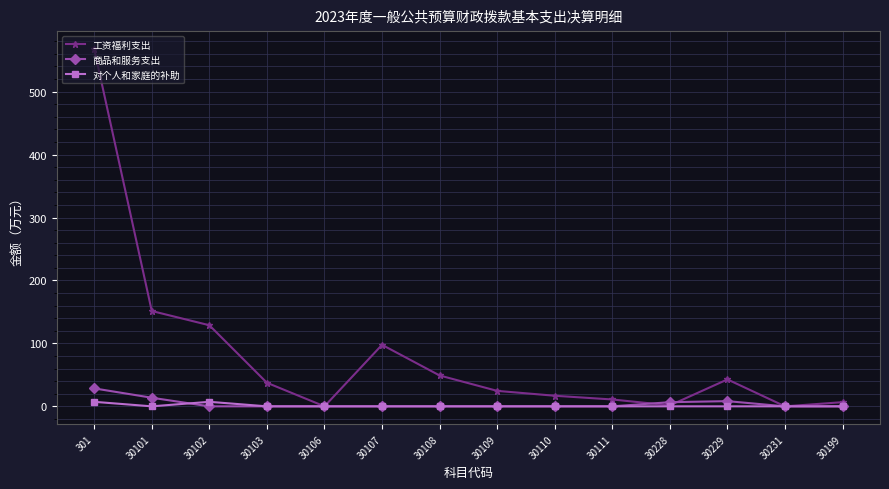

Which series changed the most between 30102 and 30199?

工资福利支出